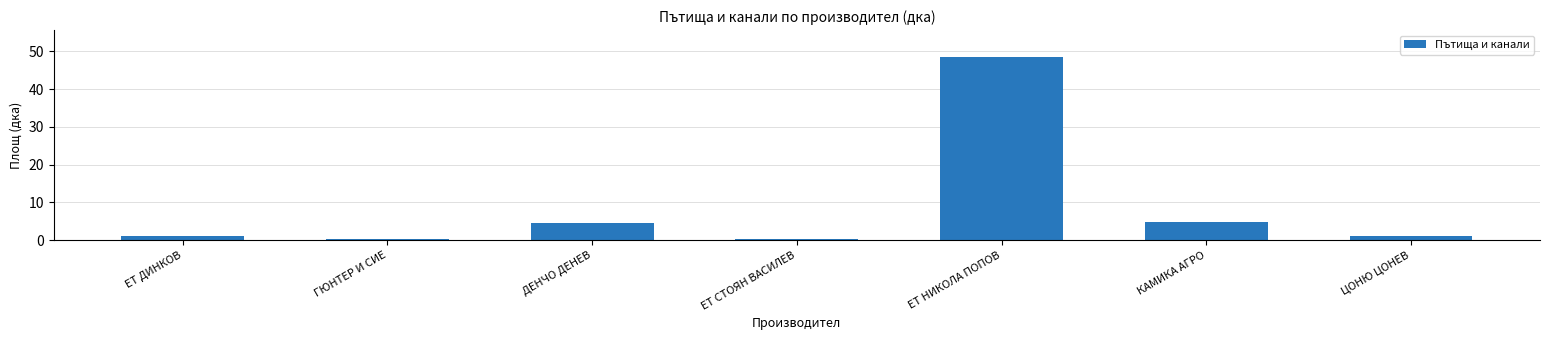

What is the label of the 2nd bar from the right?

КАМИКА АГРО